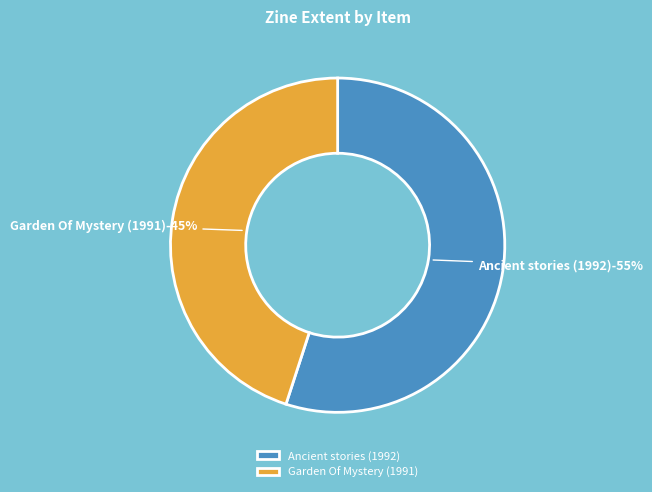

What percentage do Garden Of Mystery (1991) and Ancient stories (1992) together represent?

100.0%